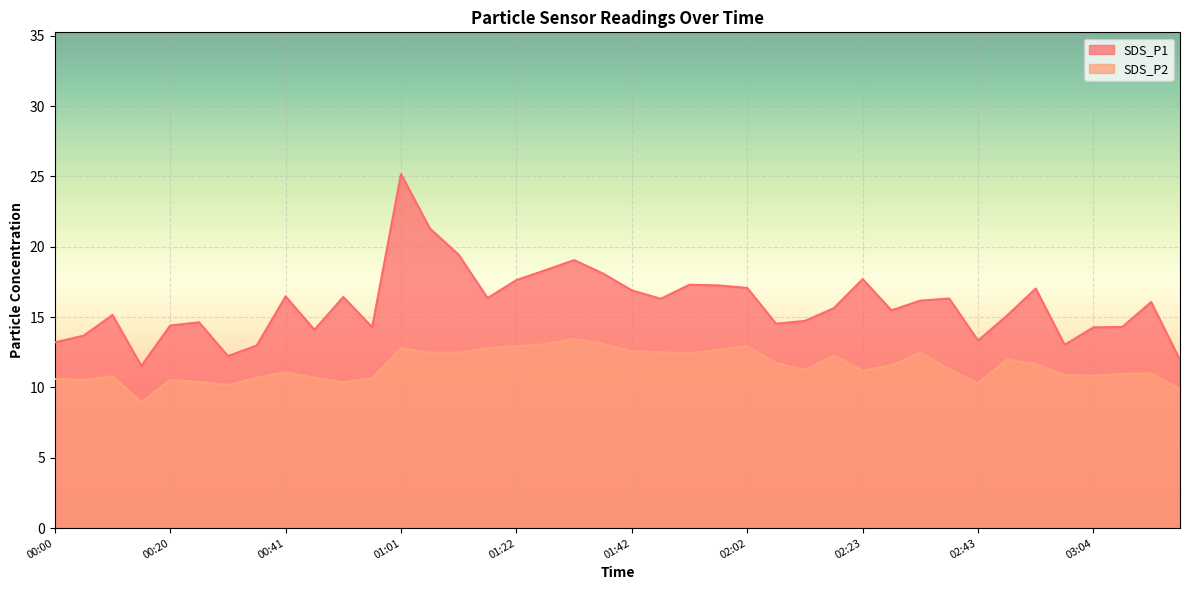

What is the value of the SDS_P1 point at the 29th from the left?

17.7